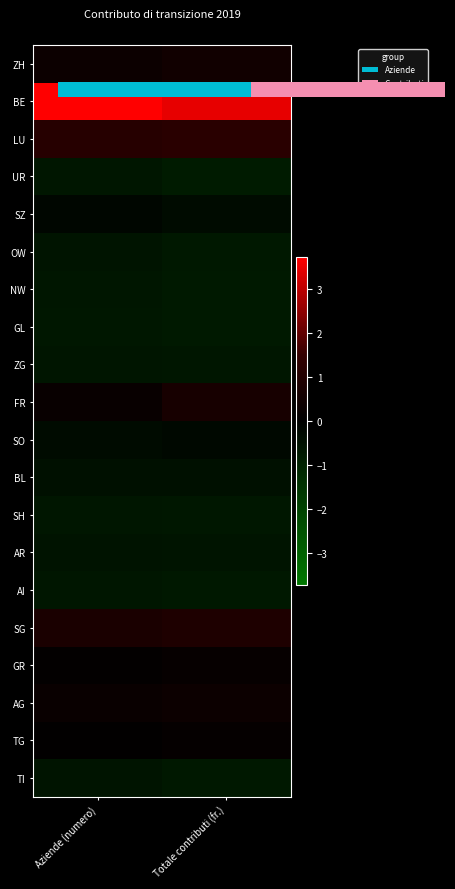

True or false: SG has a value of 0.9 at Totale contributi (fr.).

True